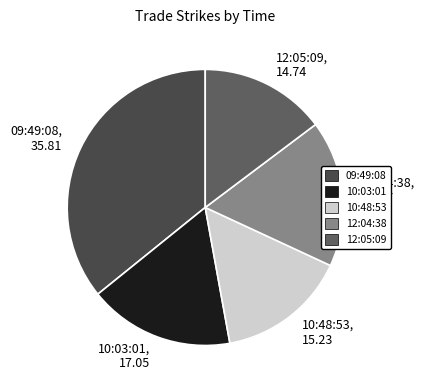

Which has a higher value, 12:05:09, 14.74 or 09:49:08, 35.81?

09:49:08, 35.81